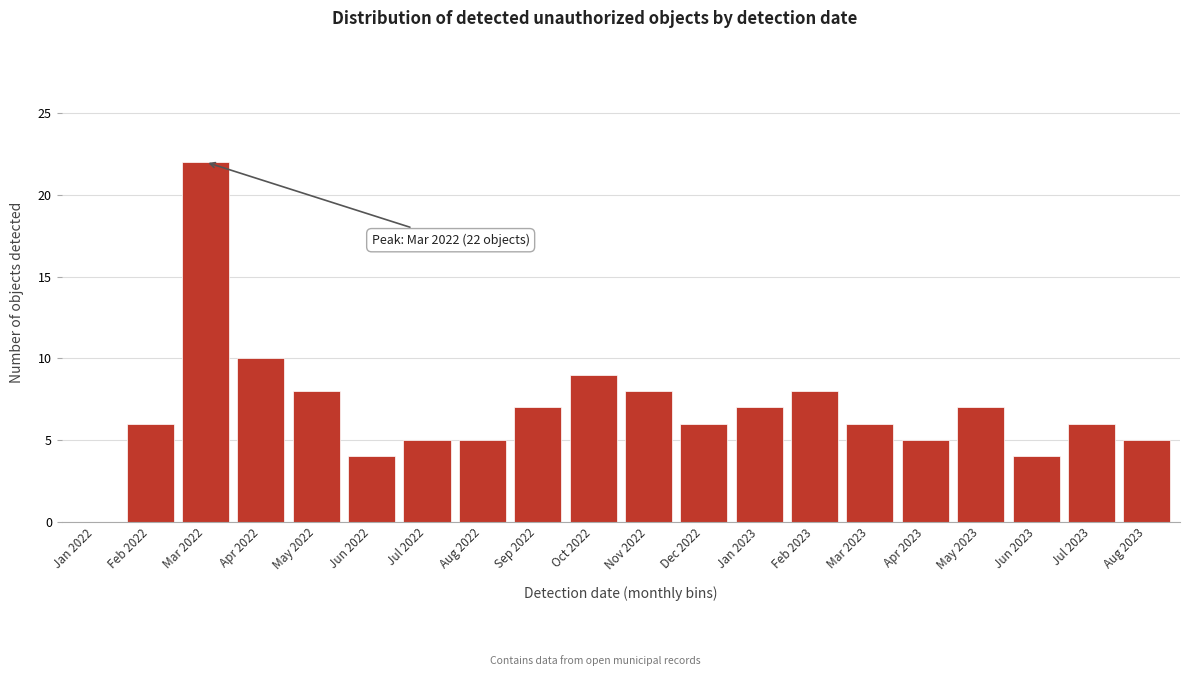

Reading left to right, list all the values displayed in this chart.

Jan 2022=0	Feb 2022=6	Mar 2022=22	Apr 2022=10	May 2022=8	Jun 2022=4	Jul 2022=5	Aug 2022=5	Sep 2022=7	Oct 2022=9	Nov 2022=8	Dec 2022=6	Jan 2023=7	Feb 2023=8	Mar 2023=6	Apr 2023=5	May 2023=7	Jun 2023=4	Jul 2023=6	Aug 2023=5